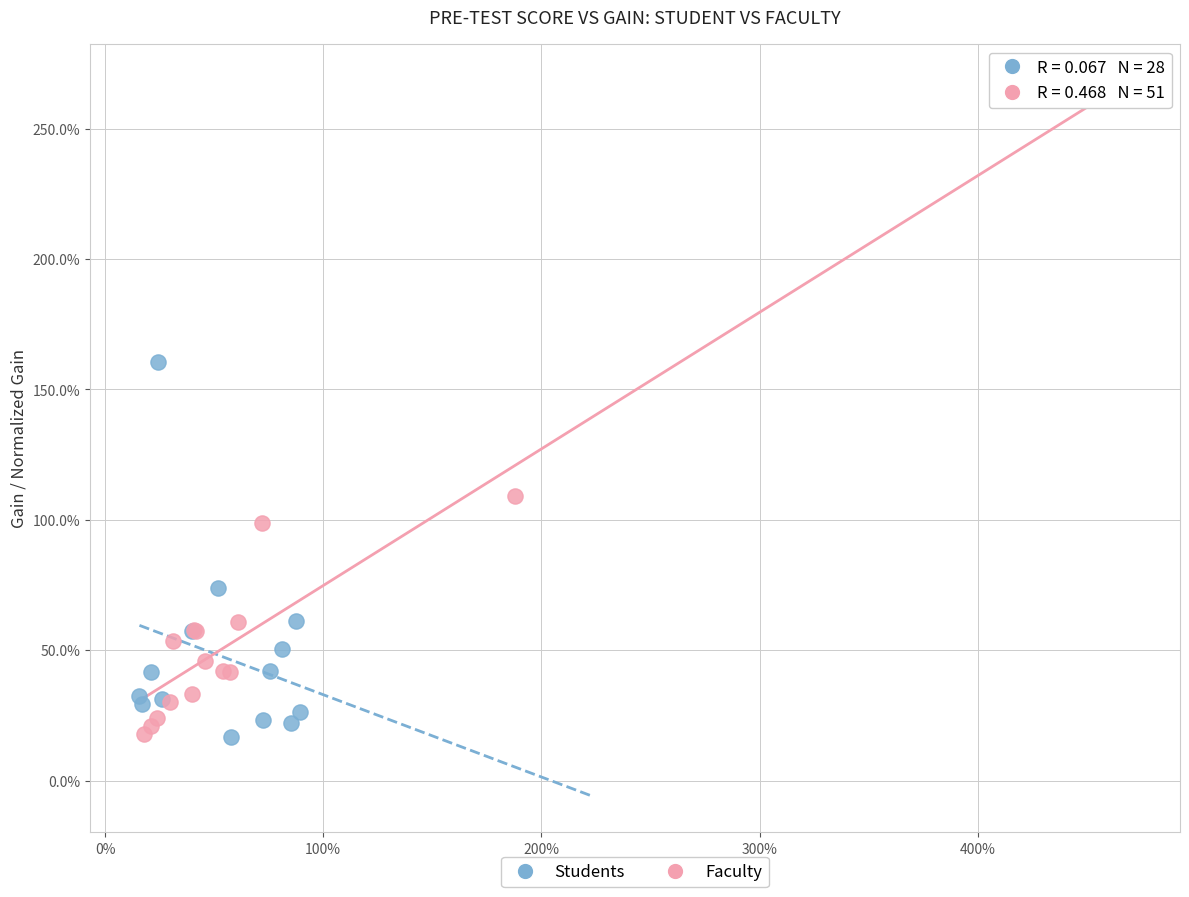

What are all the series names shown in the legend?

Students, Faculty